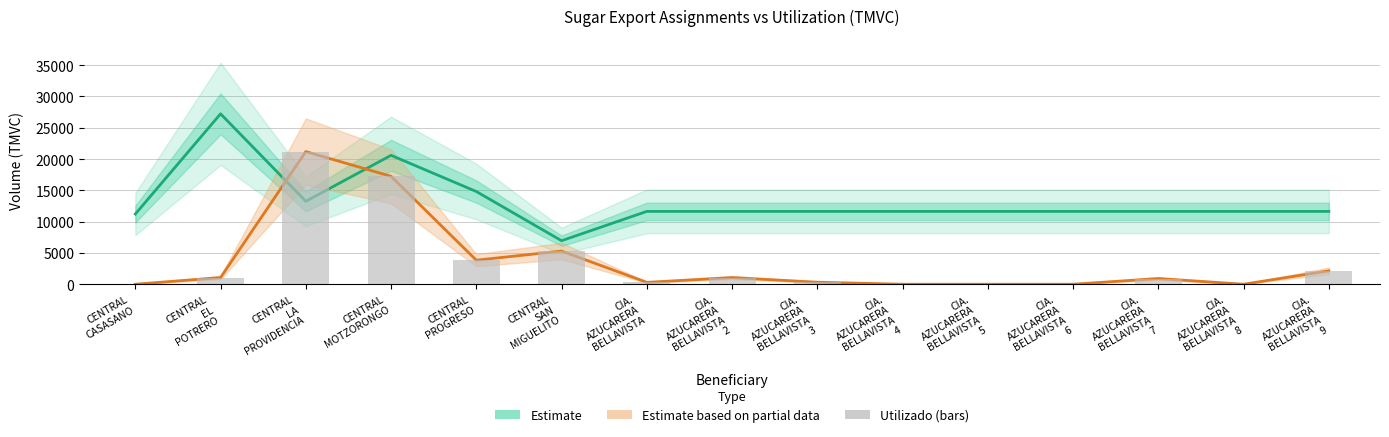

Reading left to right, extract all data points from this chart.

Estimate (Monto Asignado): 11211.4	27225.7	13252.9	20596.5	14814.6	6953.2	11636.4	11636.4	11636.4	11636.4	11636.4	11636.4	11636.4	11636.4	11636.4
Estimate based on partial data (Utilizado): 0.0	1064.0	21190.0	17239.6	3839.2	5297.5	298.9	1058.4	320.6	0.0	0.0	0.0	907.6	0.0	2139.2
Utilized (bars): 0.0	1064.0	21190.0	17239.6	3839.2	5297.5	298.9	1058.4	320.6	0.0	0.0	0.0	907.6	0.0	2139.2